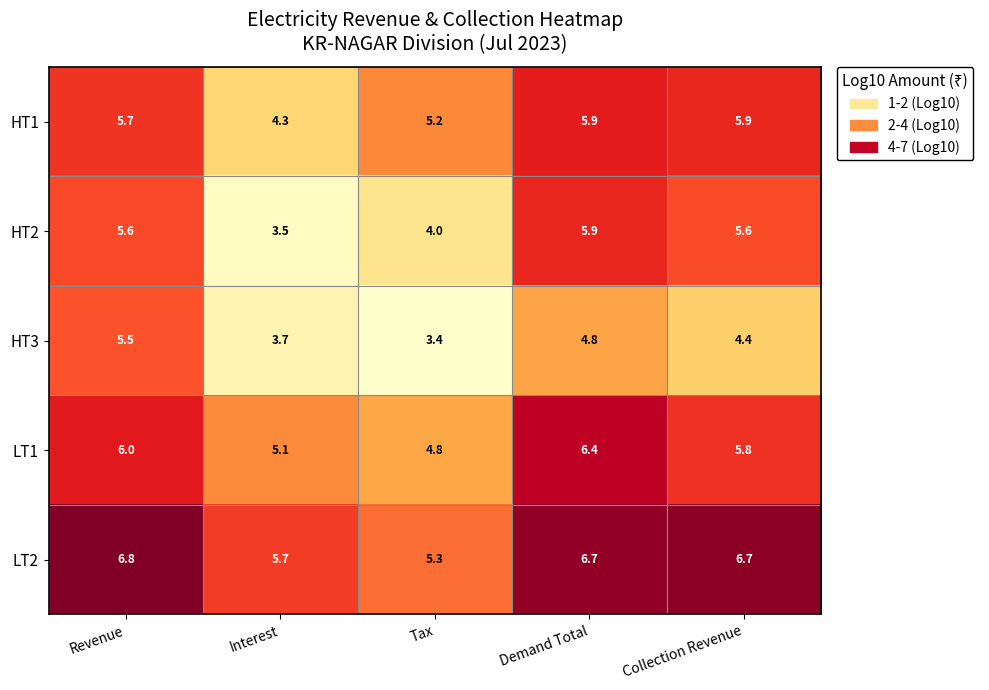

Which category has the highest value in the LT2 series?

Revenue